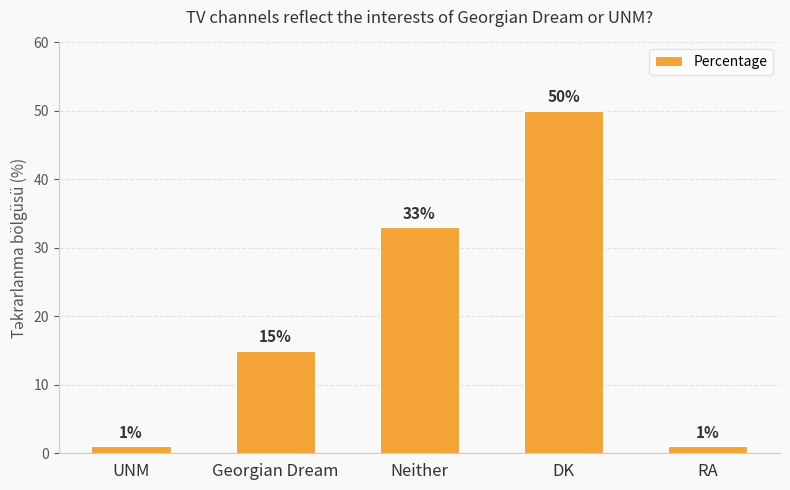

At which label is the value closest to 25?

Neither